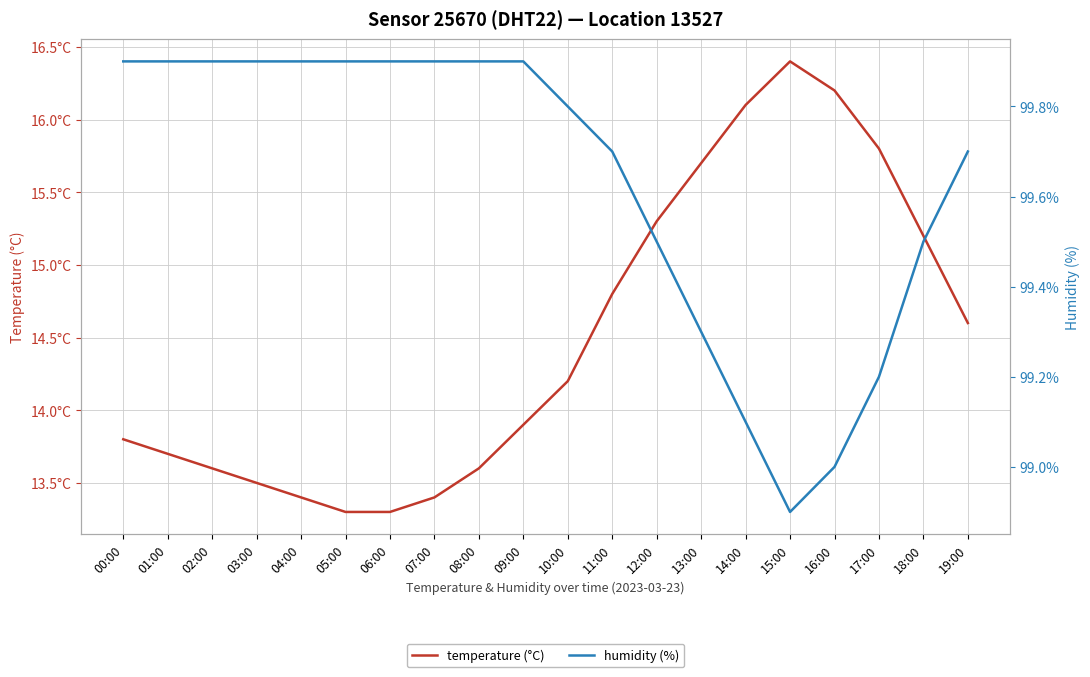

What is the average value of the humidity (%) series?

99.6